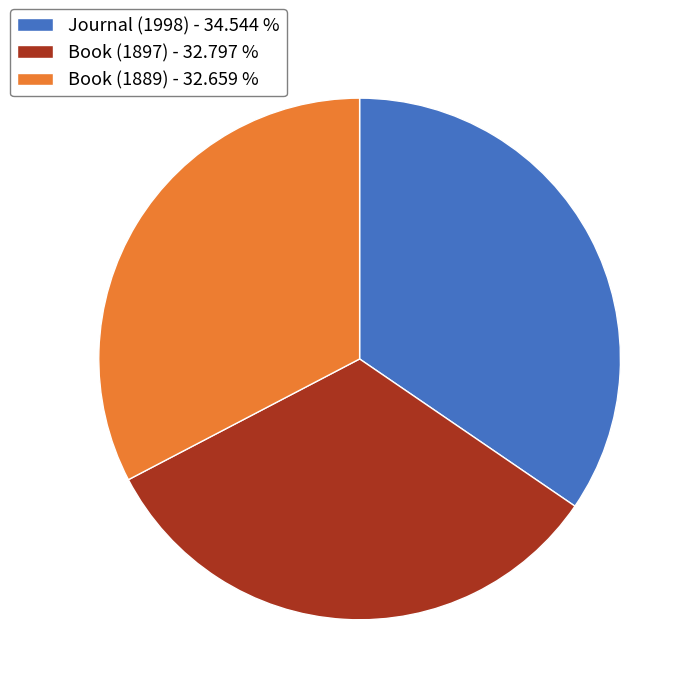

Does Book (1889) - 32.659 % account for over 50% of the chart?

No